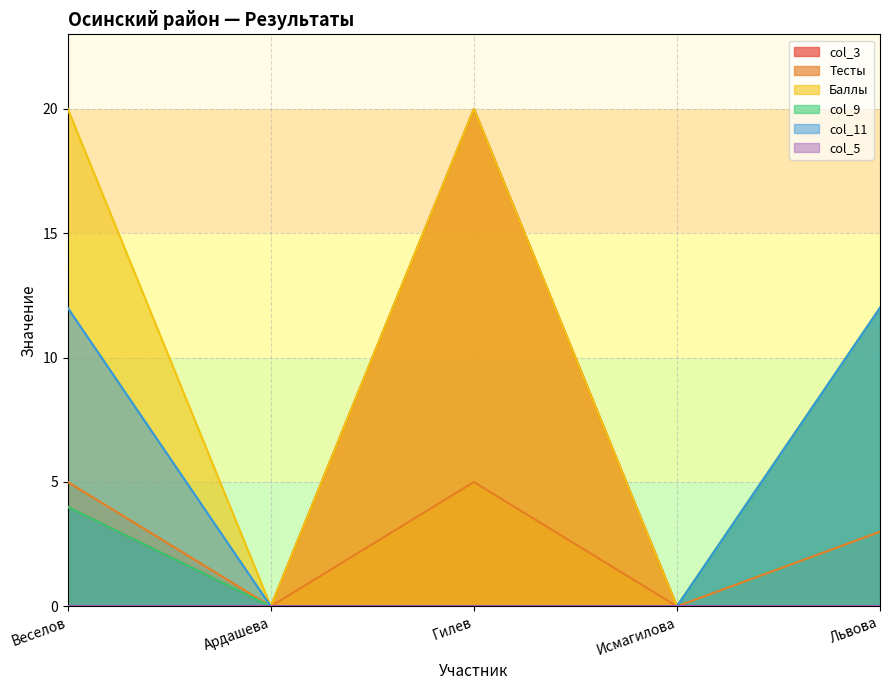

At Ардашева, list the series in order from smallest to largest.

col_3, Тесты, Баллы, col_9, col_11